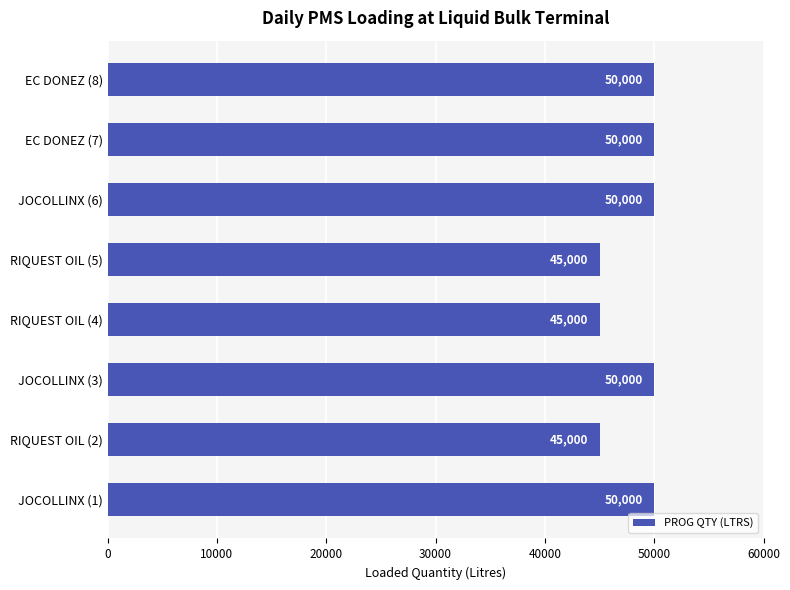

Are the bars horizontal?

Yes